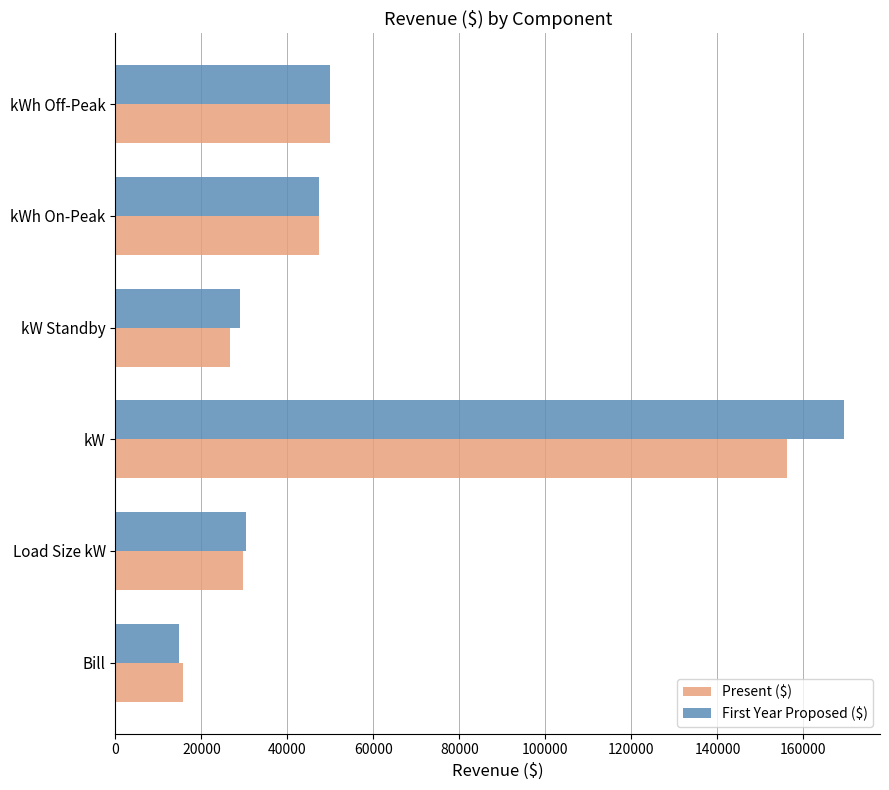

True or false: Present ($) has a value of 79896.4 at kW.

False